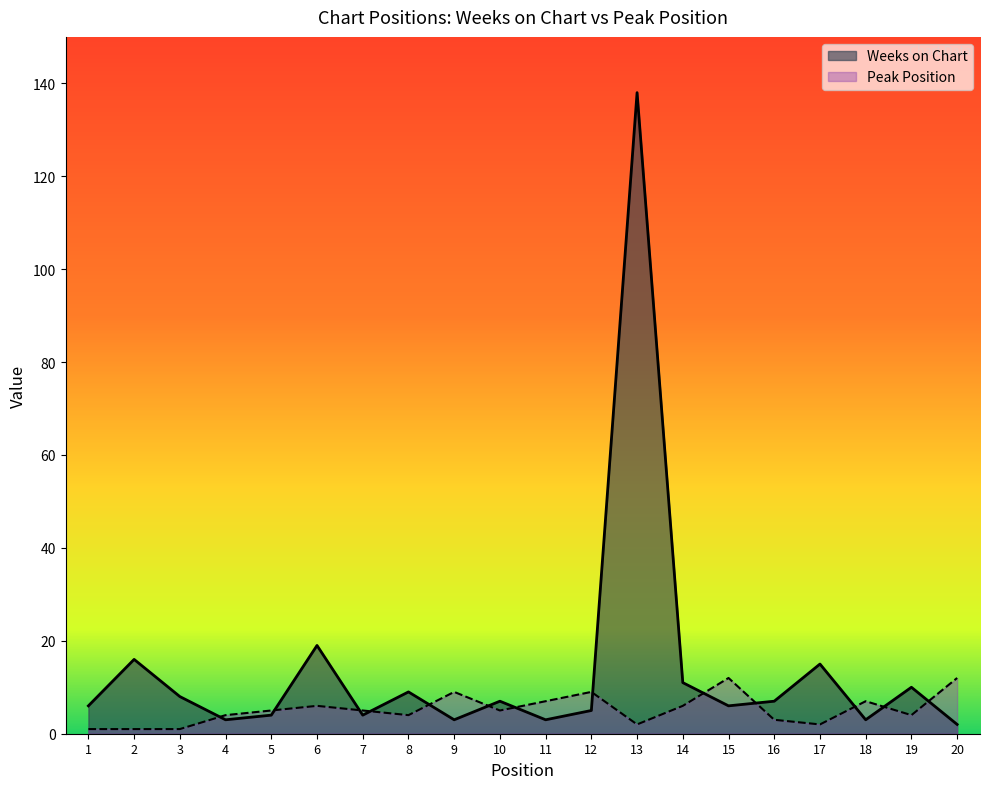

In Weeks on Chart, how many points are lower than both neighbors (excluding endpoints)?

6